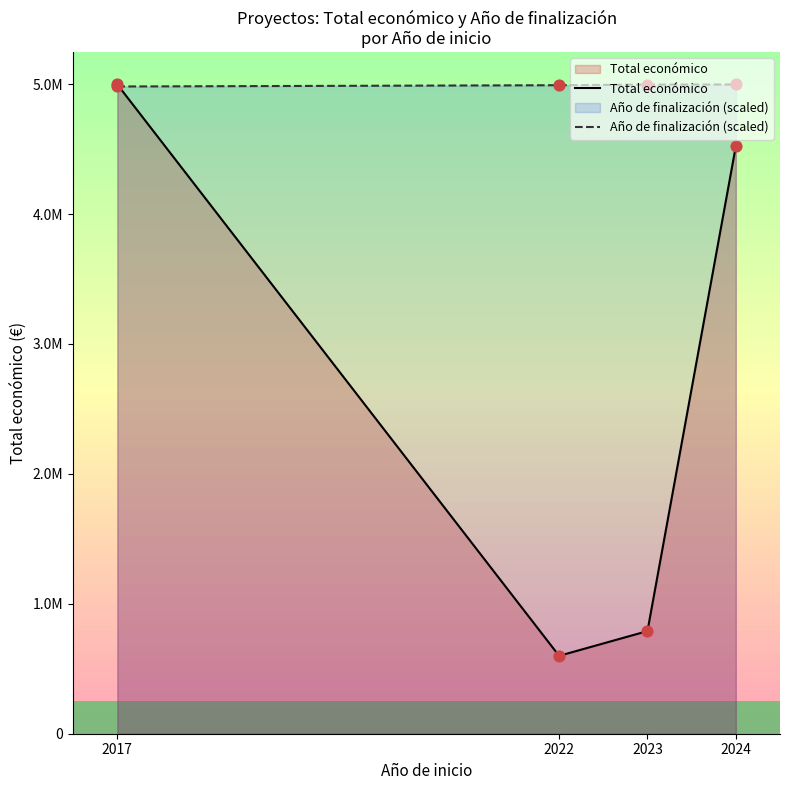

Which series contains the highest Y value?

Total económico